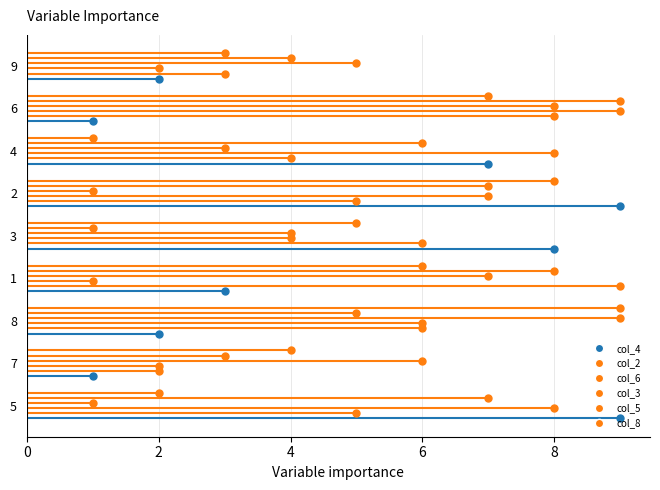

Between 7 and 9, which series saw the biggest shift?

col_2